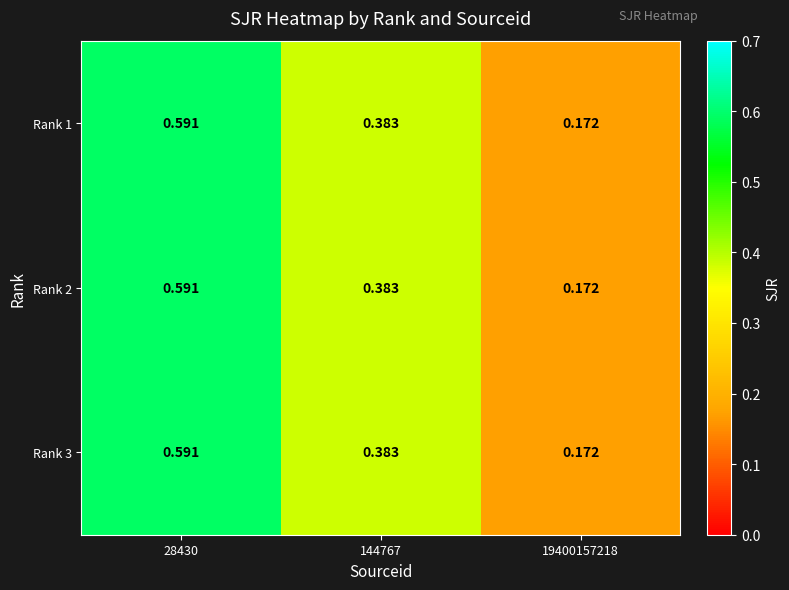

Is the value of Rank 1 at 19400157218 greater than the value of Rank 3 at 144767?

No